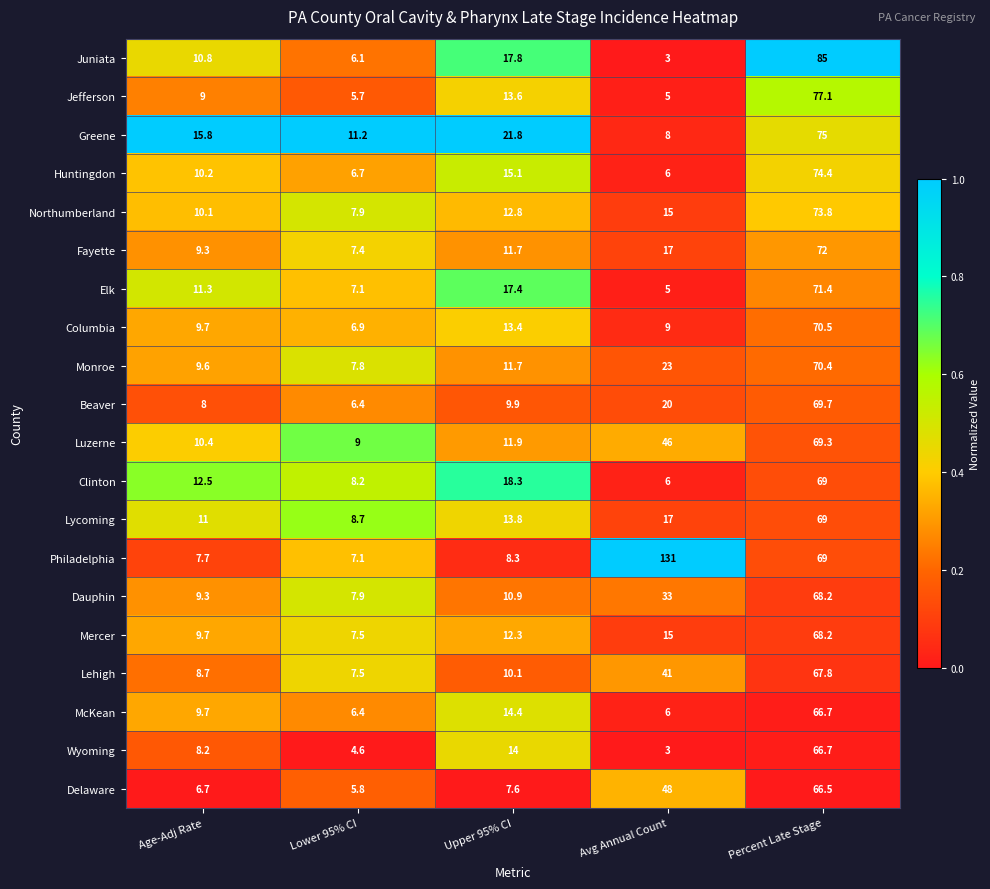

What is the average value of the McKean series?

20.6